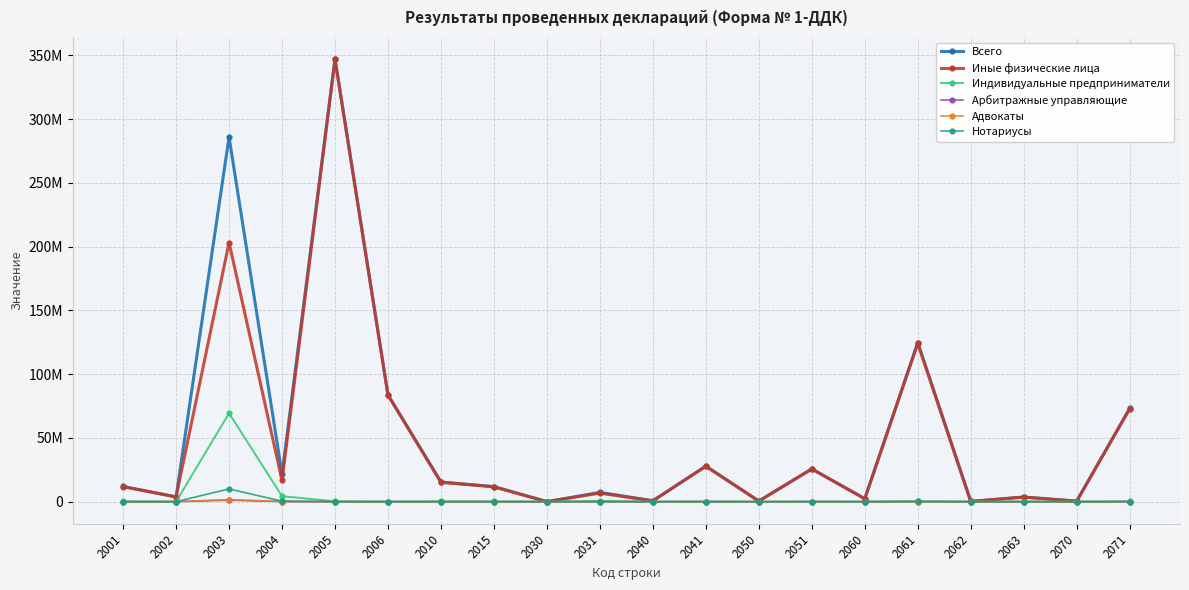

Between 2070 and 2040, which is larger?

2040